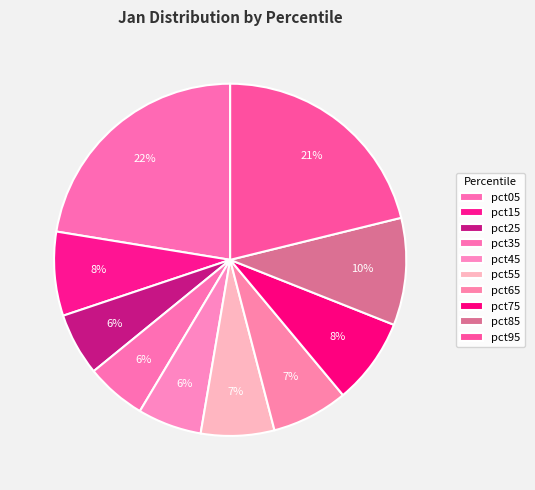

Is the sum of pct55 and pct15 greater than half?

No